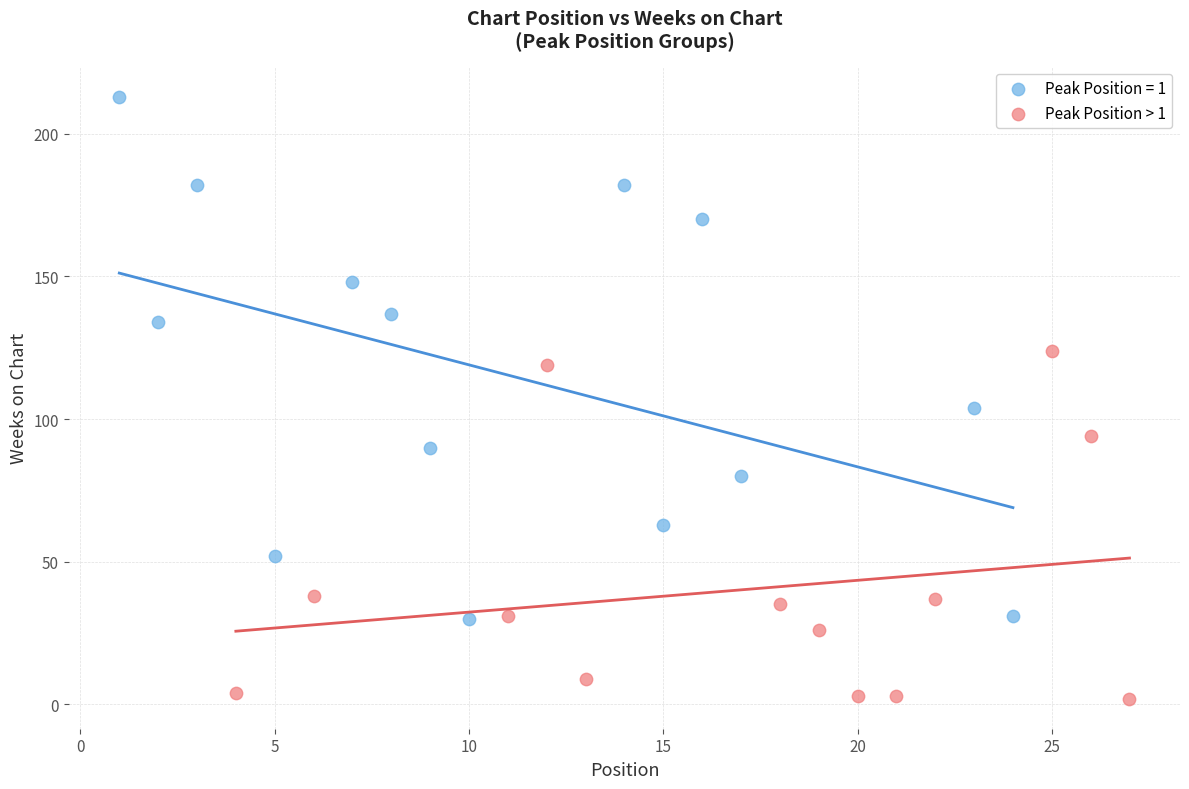

Which series has the largest Y range (max minus min)?

Peak Position = 1